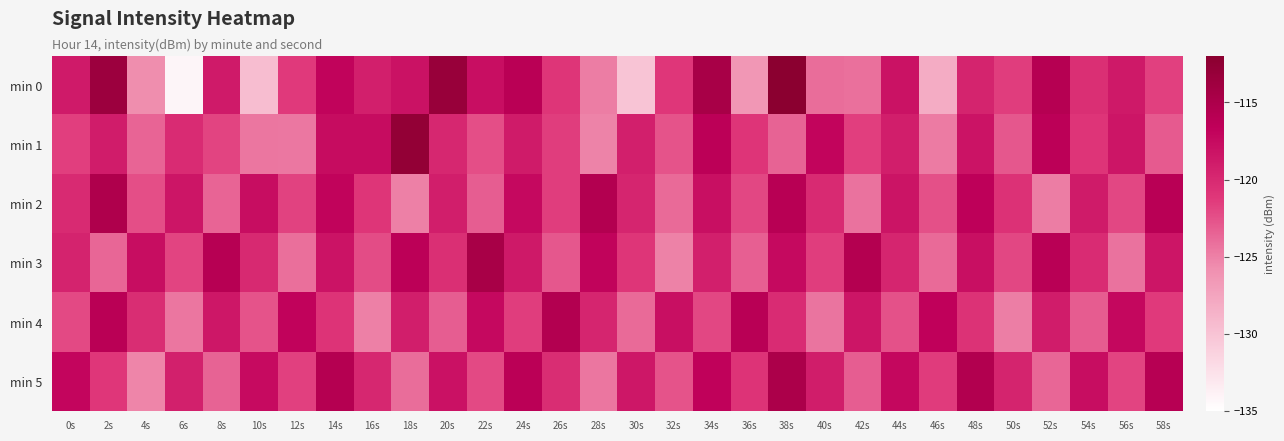

Which category has the highest value across all series?

38s